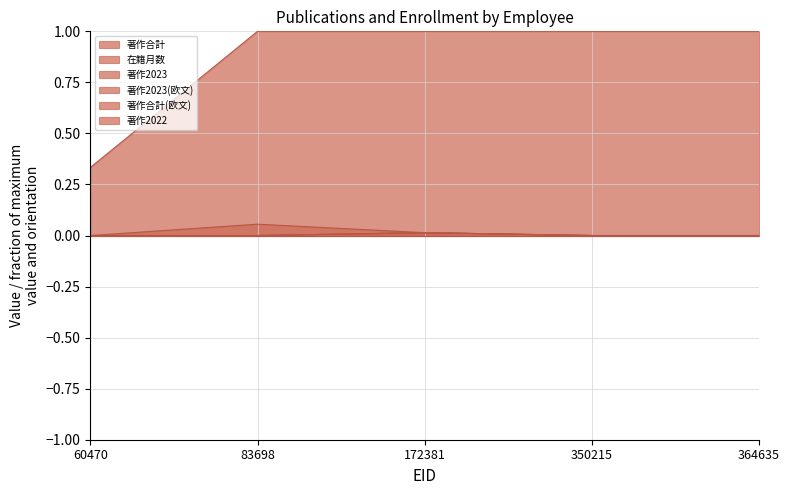

True or false: 在籍月数 has more than 1 points higher than both neighbors.

False